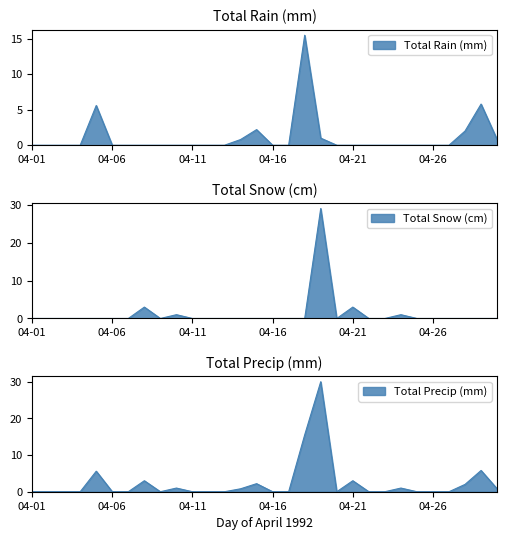

What are all the series names shown in the legend?

Total Rain (mm), Total Snow (cm), Total Precip (mm)